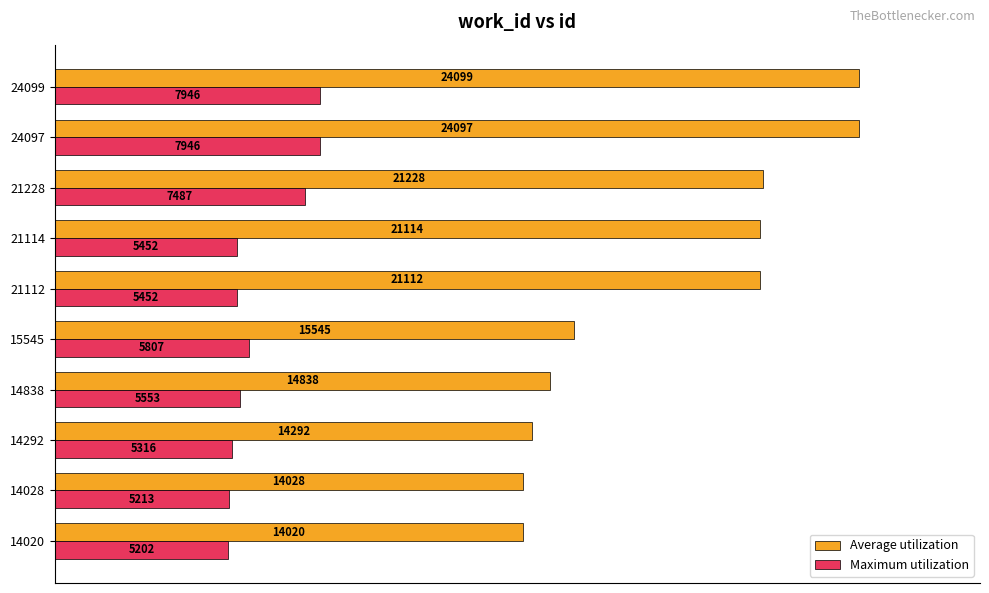

What are all the series names shown in the legend?

Average utilization, Maximum utilization